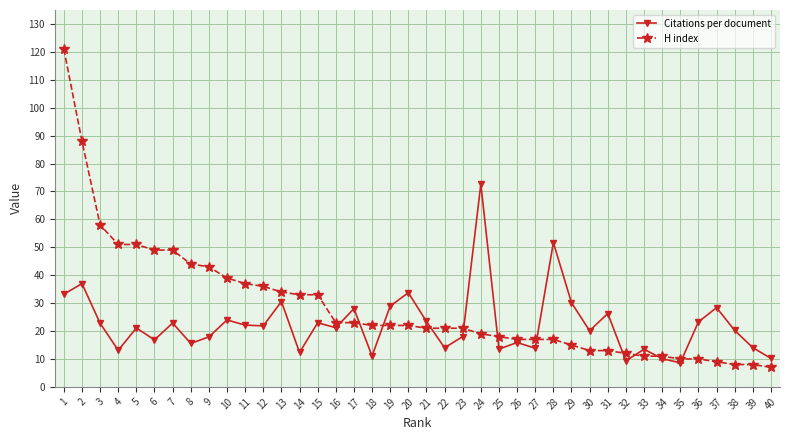

Is it true that H index equals 10.0 at 35?

True